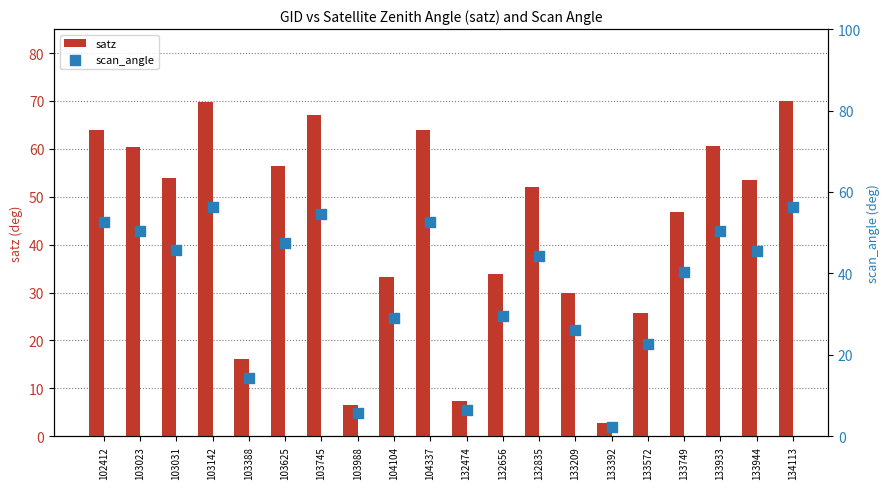

Which series contains the lowest Y value?

scan_angle